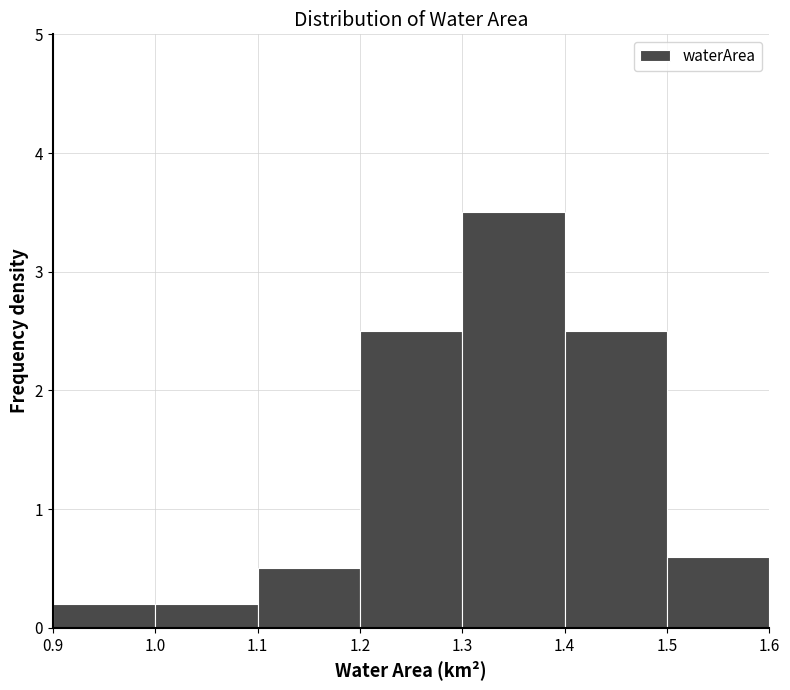

Which range on the x-axis has the tallest bar?

1.3 to 1.4